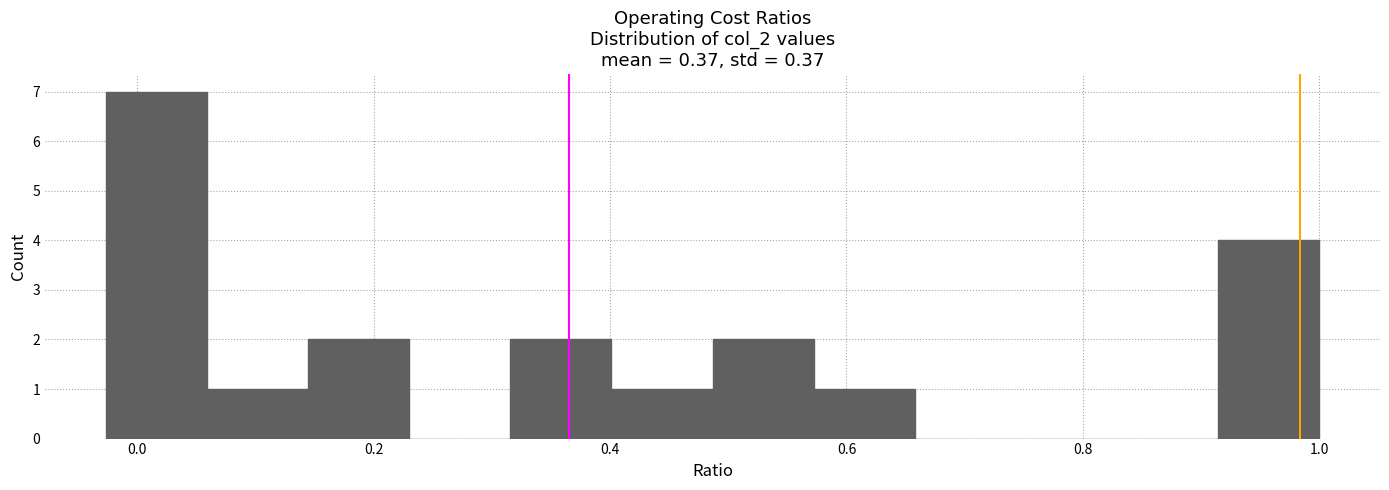

Reading left to right, transcribe this chart: for each bar, give the range it covers on the x-axis and its height. Neither the bar edges nor the heights are printed on the chart, so give them approximately, as read against the axes.

-0.02 to 0.06: 7
0.06 to 0.14: 1
0.14 to 0.24: 2
0.24 to 0.32: 0
0.32 to 0.40: 2
0.40 to 0.48: 1
0.48 to 0.58: 2
0.58 to 0.66: 1
0.66 to 0.74: 0
0.74 to 0.82: 0
0.82 to 0.92: 0
0.92 to 1.00: 4